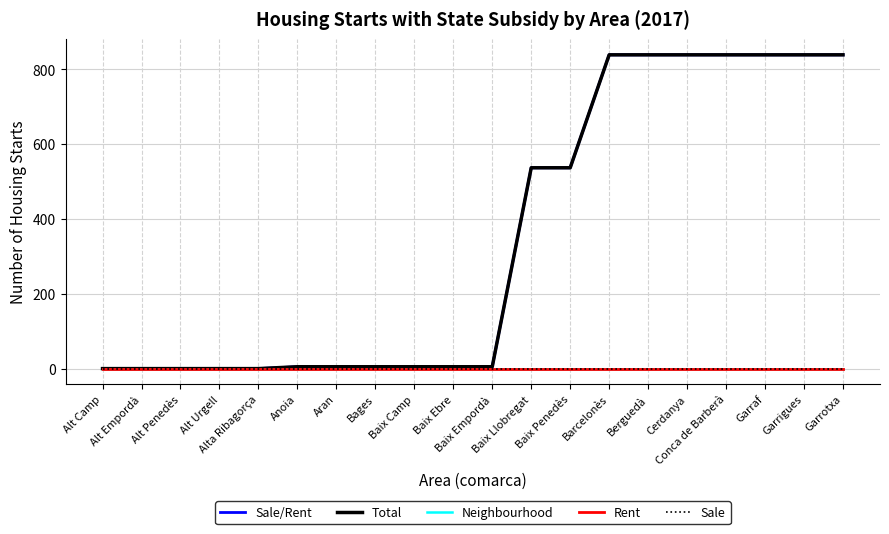

Which has a higher value, Garrotxa or Alta Ribagorça?

Garrotxa